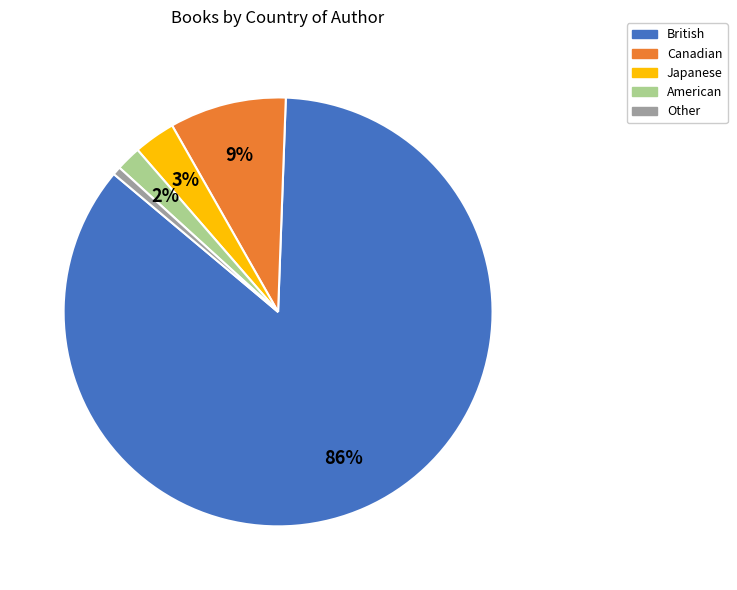

To the nearest percent, what portion does Japanese represent?

3%